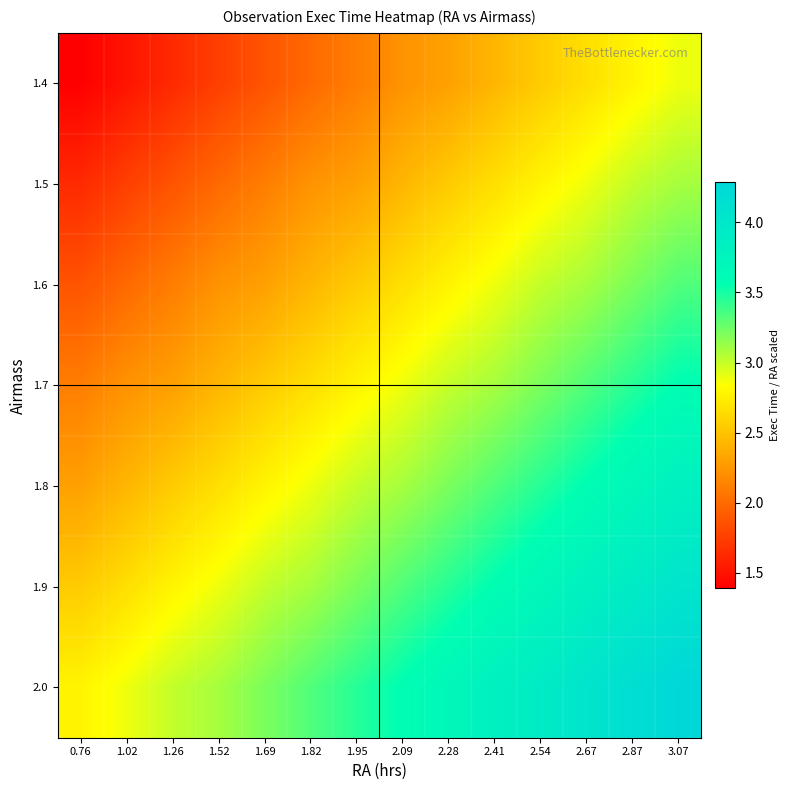

Reading left to right, transcribe all the data shown in this chart.

1.4: 0.76=1.4	1.02=1.5	1.26=1.6	1.52=1.8	1.69=1.9	1.82=2.0	1.95=2.1	2.09=2.2	2.28=2.3	2.41=2.4	2.54=2.5	2.67=2.7	2.87=2.8	3.07=2.9
1.5: 0.76=1.6	1.02=1.8	1.26=1.9	1.52=2.0	1.69=2.1	1.82=2.2	1.95=2.3	2.09=2.4	2.28=2.5	2.41=2.7	2.54=2.8	2.67=2.9	2.87=3.0	3.07=3.1
1.6: 0.76=1.9	1.02=2.0	1.26=2.1	1.52=2.2	1.69=2.3	1.82=2.4	1.95=2.5	2.09=2.7	2.28=2.8	2.41=2.9	2.54=3.0	2.67=3.1	2.87=3.2	3.07=3.3
1.7: 0.76=2.1	1.02=2.2	1.26=2.3	1.52=2.4	1.69=2.5	1.82=2.7	1.95=2.8	2.09=2.9	2.28=3.0	2.41=3.1	2.54=3.2	2.67=3.3	2.87=3.5	3.07=3.6
1.8: 0.76=2.3	1.02=2.4	1.26=2.5	1.52=2.7	1.69=2.8	1.82=2.9	1.95=3.0	2.09=3.1	2.28=3.2	2.41=3.3	2.54=3.5	2.67=3.6	2.87=3.7	3.07=3.8
1.9: 0.76=2.5	1.02=2.7	1.26=2.8	1.52=2.9	1.69=3.0	1.82=3.1	1.95=3.2	2.09=3.3	2.28=3.5	2.41=3.6	2.54=3.7	2.67=3.8	2.87=3.9	3.07=4.0
2.0: 0.76=2.8	1.02=2.9	1.26=3.0	1.52=3.1	1.69=3.2	1.82=3.3	1.95=3.5	2.09=3.6	2.28=3.7	2.41=3.8	2.54=3.9	2.67=4.0	2.87=4.2	3.07=4.3